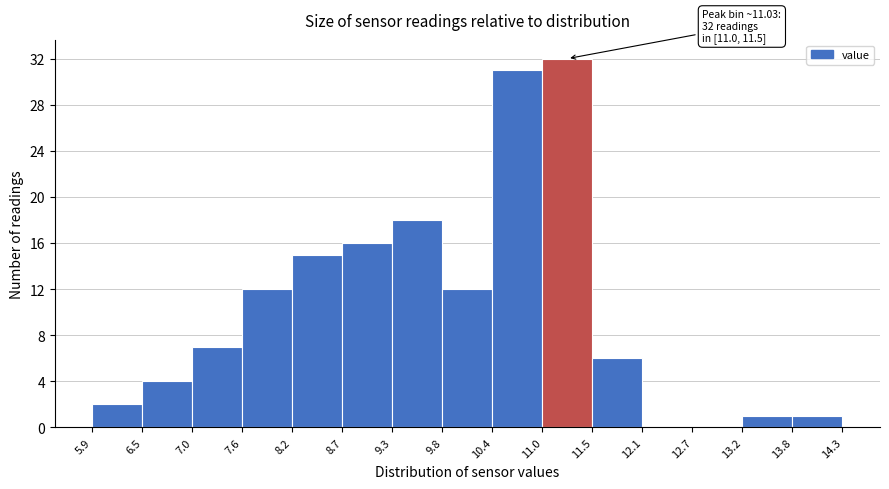

Over which range of the x-axis is the bar tallest?

11.0 to 11.5